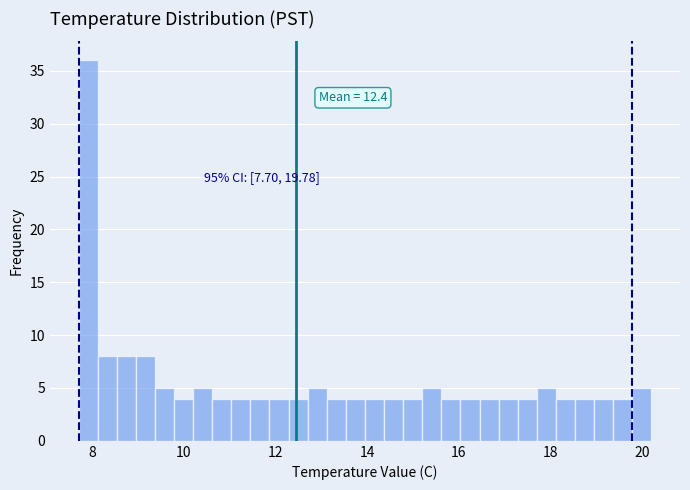

Around what value on the x-axis is the tallest bar? Give the approximate position of its centre, as read against the axis.

8.0